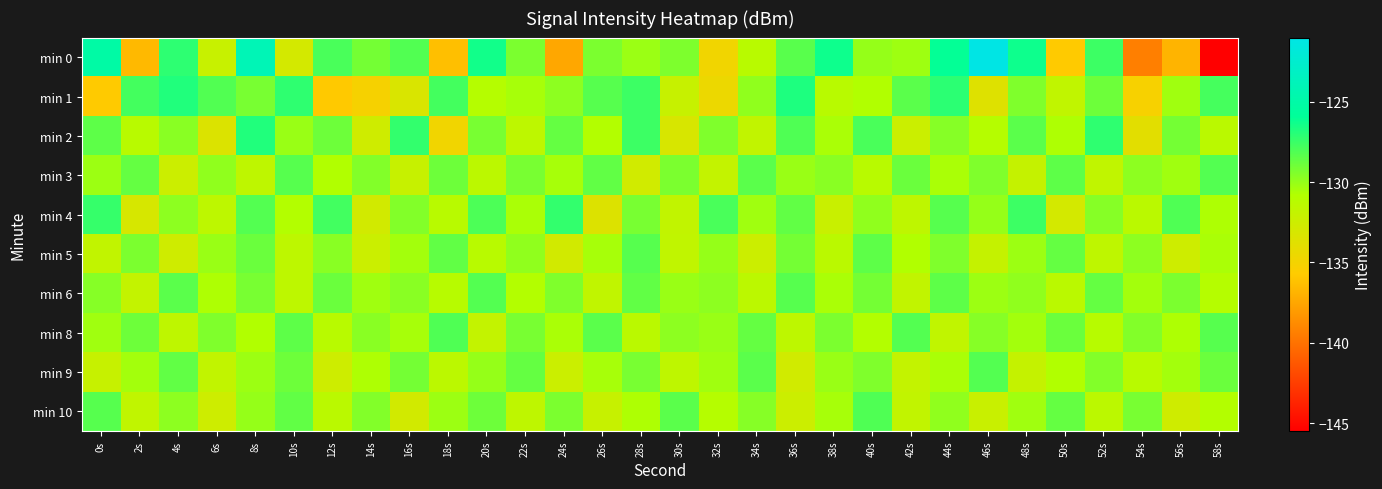

At which category is the sum across all series the highest?

8s